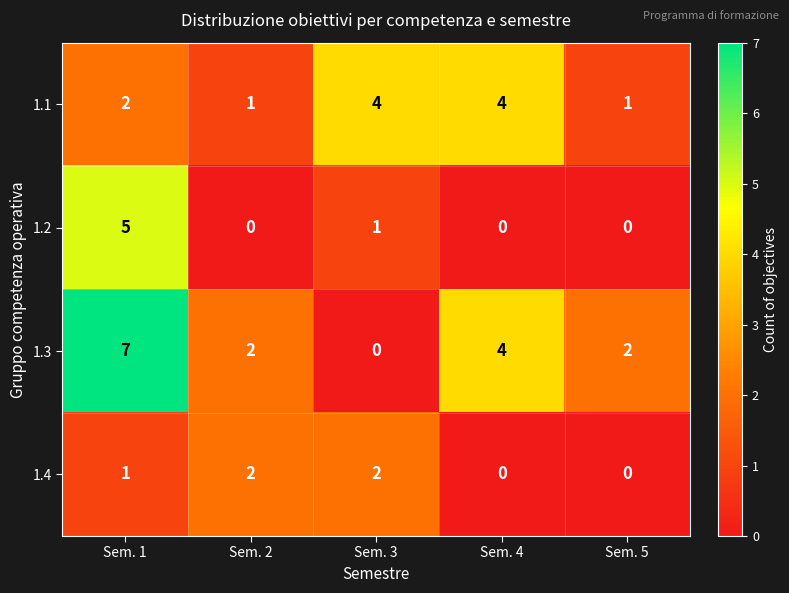

What is the maximum value shown in the chart?

7